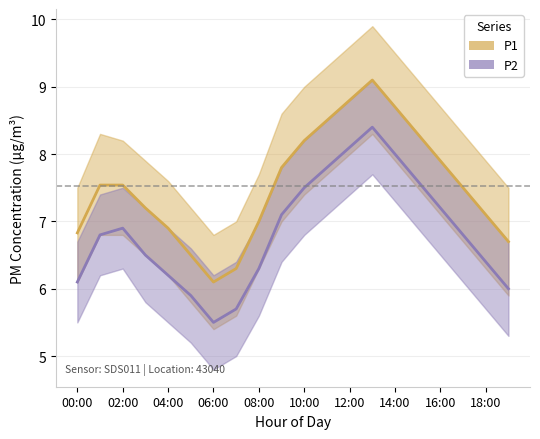

Rank the series at 12:00 from lowest to highest value.

P2, P1